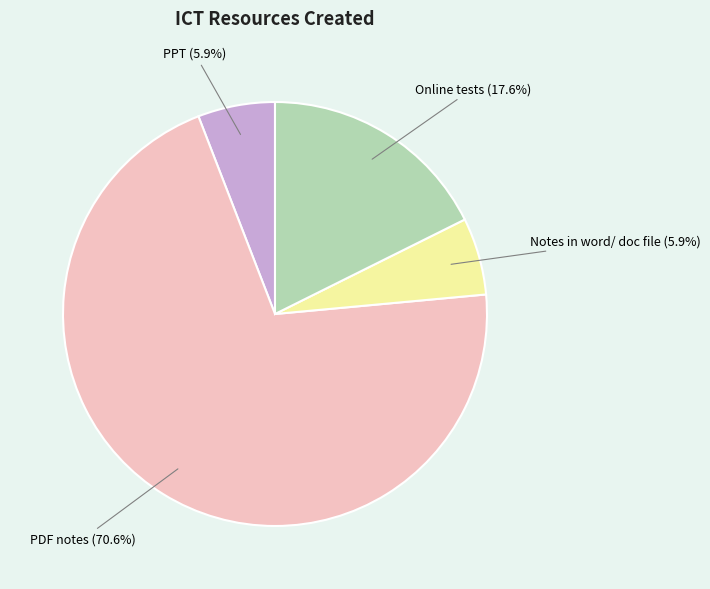

To the nearest percent, what is the difference between the Online tests and Notes in word/ doc file slice percentages?

12%